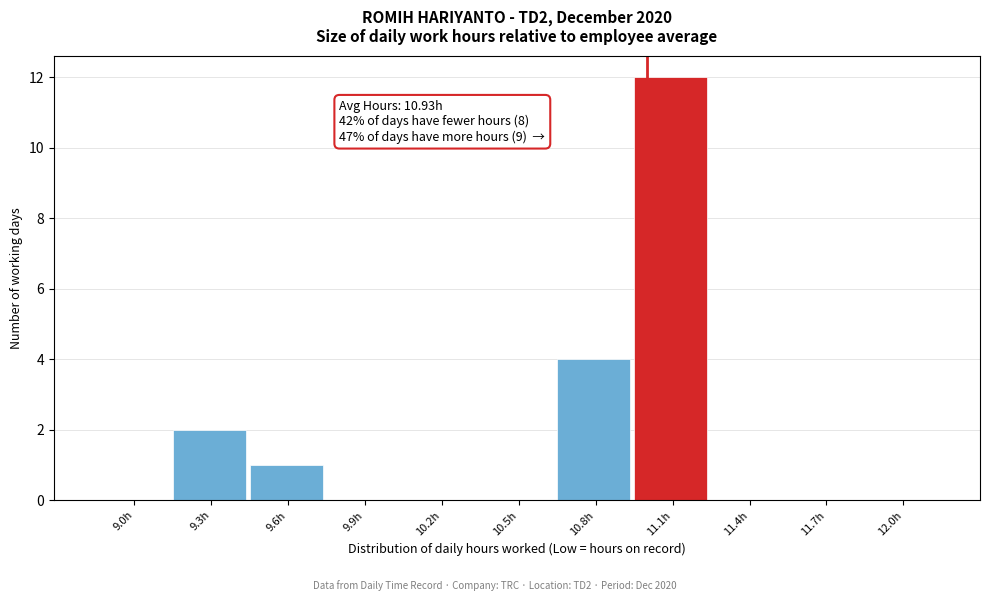

Reading left to right, list all the values displayed in this chart.

9.0h=0	9.3h=2	9.6h=1	9.9h=0	10.2h=0	10.5h=0	10.8h=4	11.1h=12	11.4h=0	11.7h=0	12.0h=0